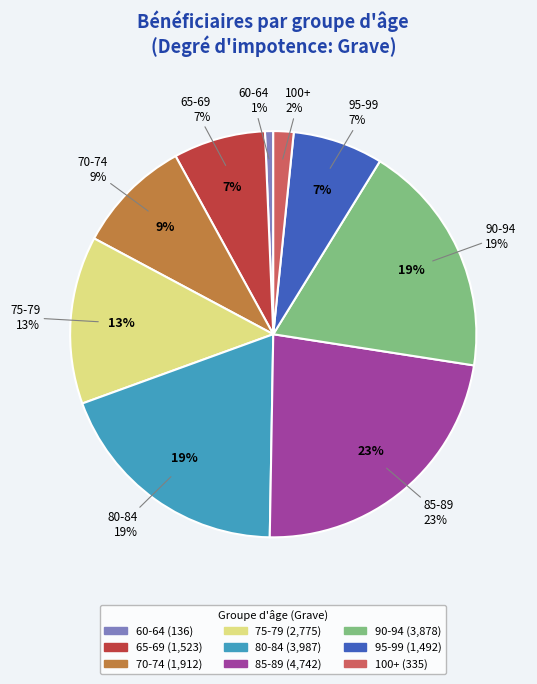

Is the sum of 75-79 and 85-89 greater than half?

No